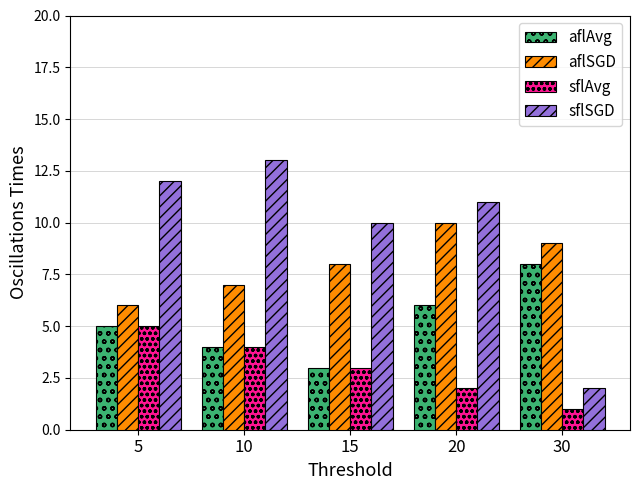

True or false: sflAvg has a value of 3 at 15.

True